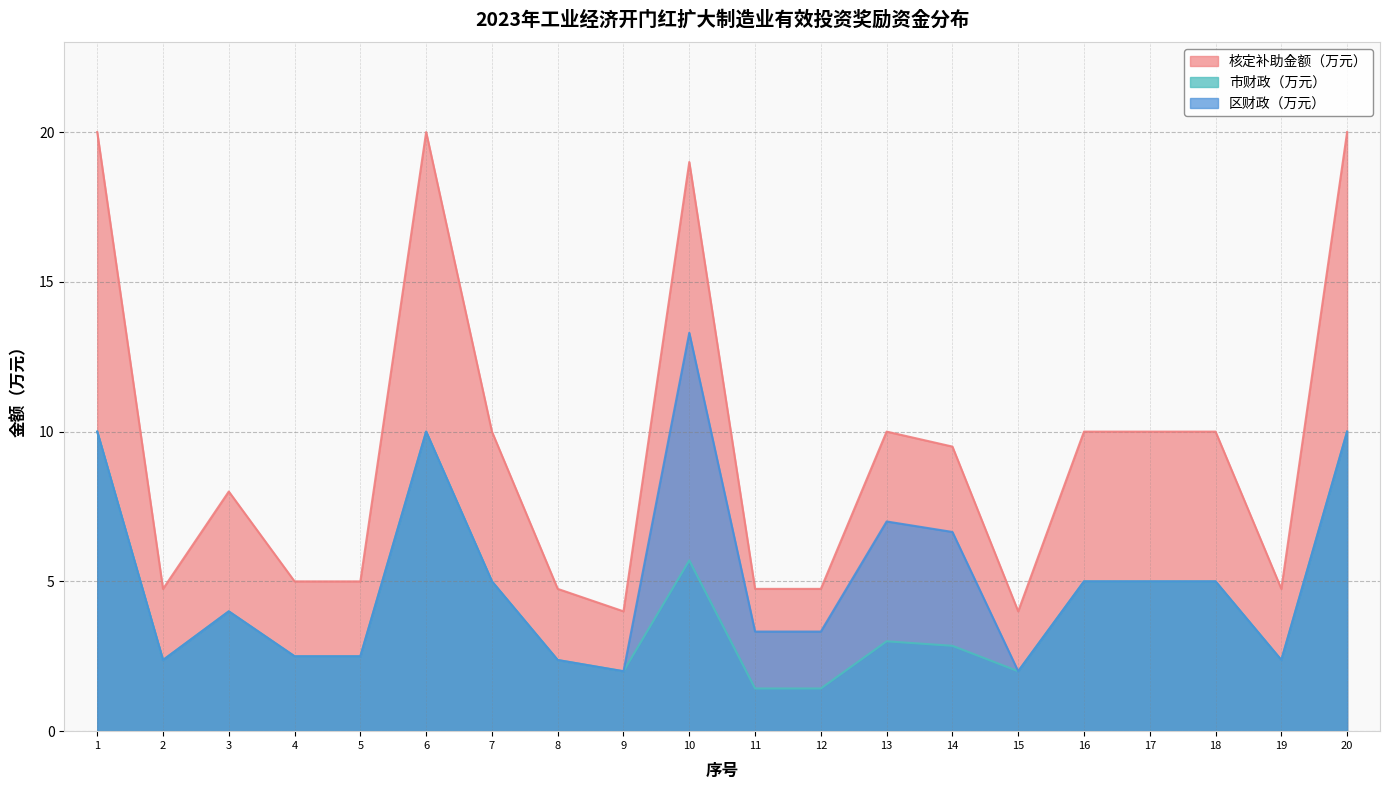

How many data points in 核定补助金额 are above 9?

10